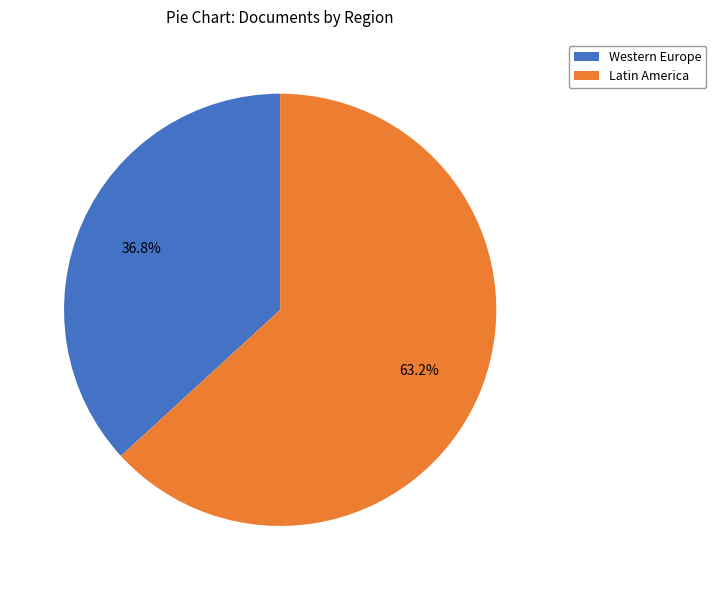

Do Western Europe and Latin America together represent more than half of the pie?

Yes